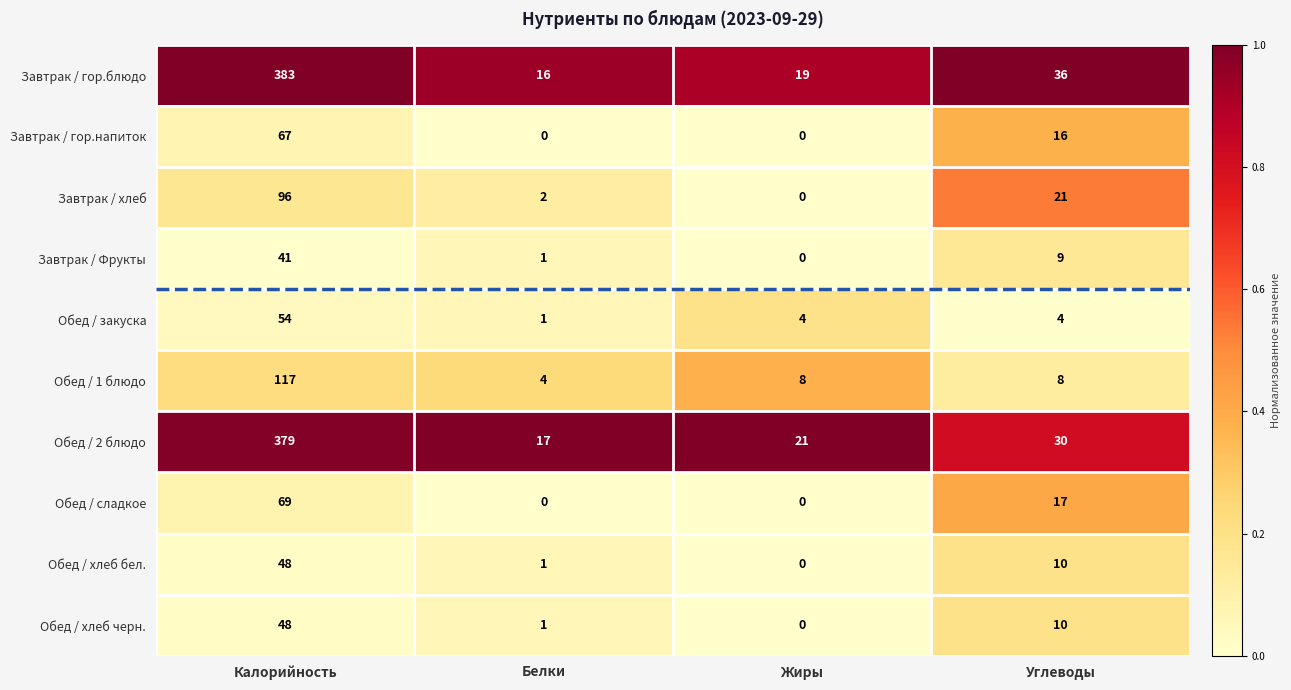

Which label corresponds to the largest value in the chart?

Калорийность